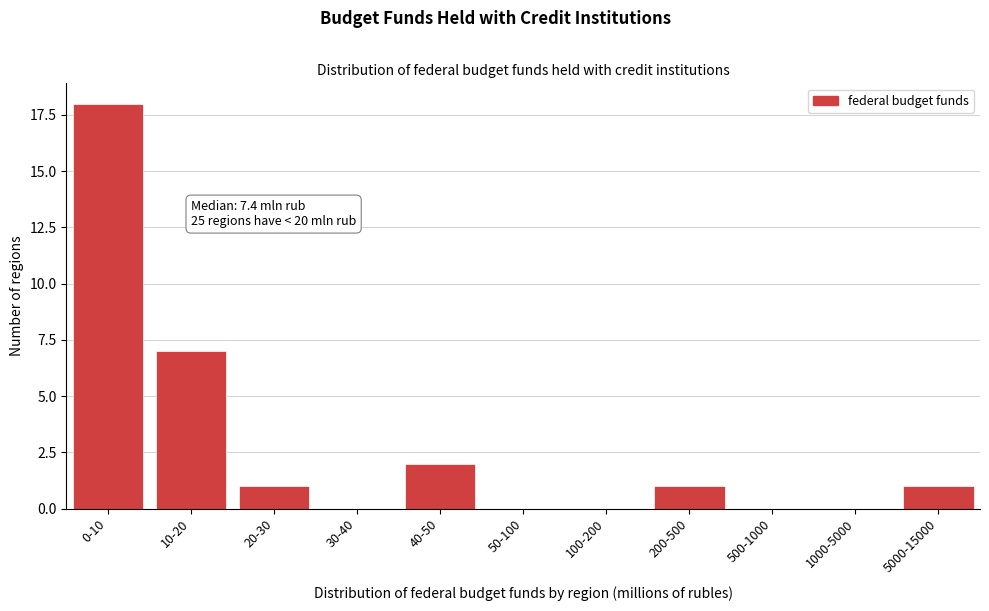

Reading left to right, extract all data points from this chart.

0-10=18	10-20=7	20-30=1	30-40=0	40-50=2	50-100=0	100-200=0	200-500=1	500-1000=0	1000-5000=0	5000-15000=1